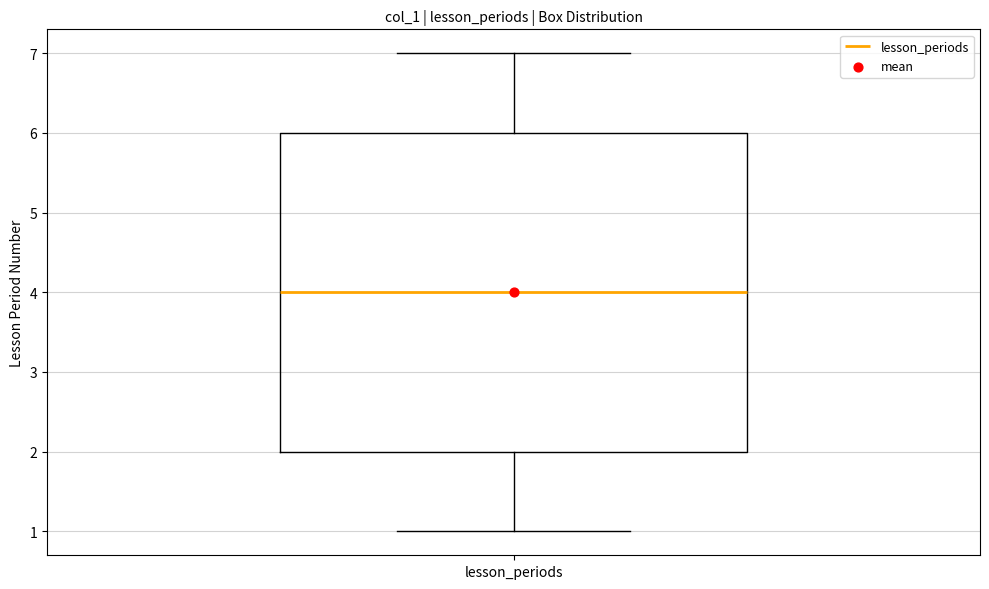

Read this box plot against the y-axis: the position of the median line, the range covered by the box, and the ends of both whiskers. The values are not printed on the chart, so give them approximately, as read against the axis.

median 4, box 2 to 6, whiskers 1 to 7